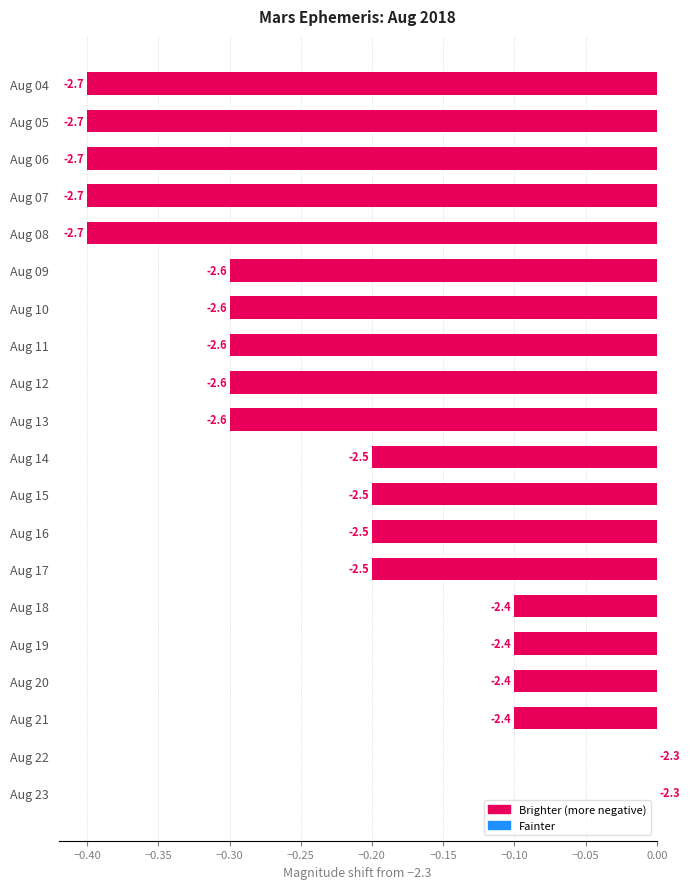

Are the bars horizontal?

Yes